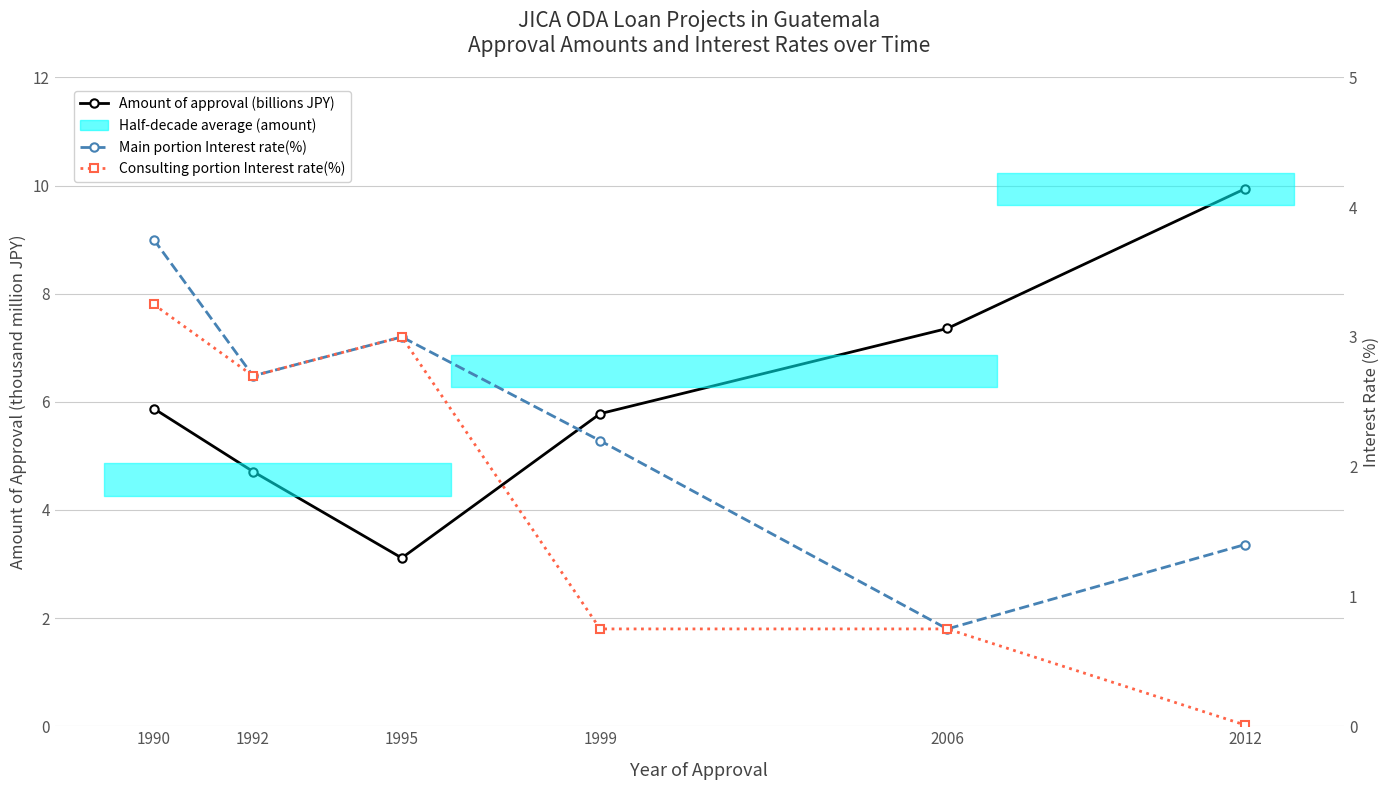

True or false: Main portion Interest rate(%) and Consulting portion Interest rate(%) intersect in this chart.

False